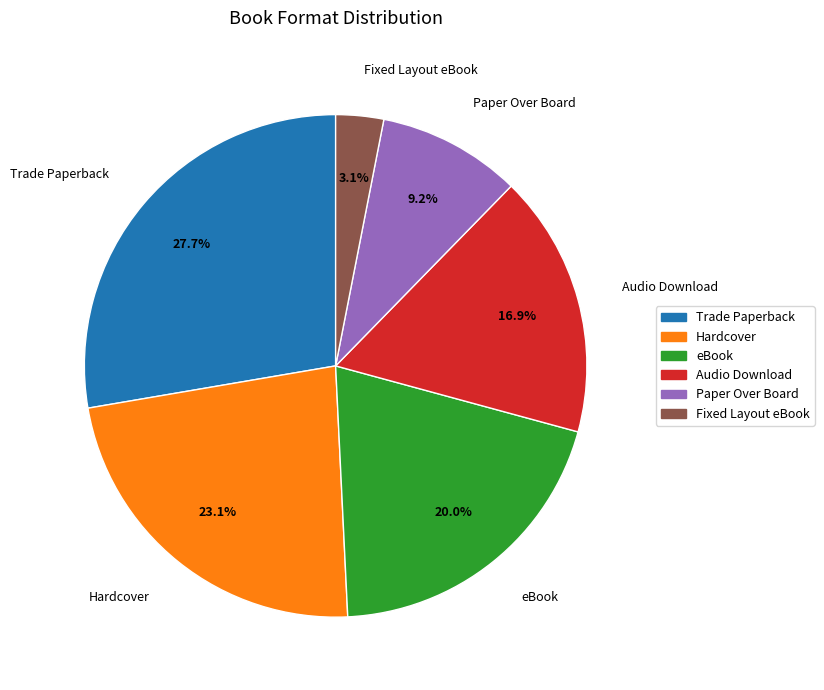

To the nearest percent, what percentage of the pie is Hardcover?

23%